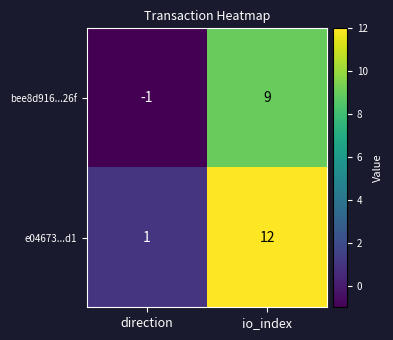

Reading right to left, extract all data points from this chart.

bee8d916...26f: io_index=9	direction=-1
e04673...d1: io_index=12	direction=1